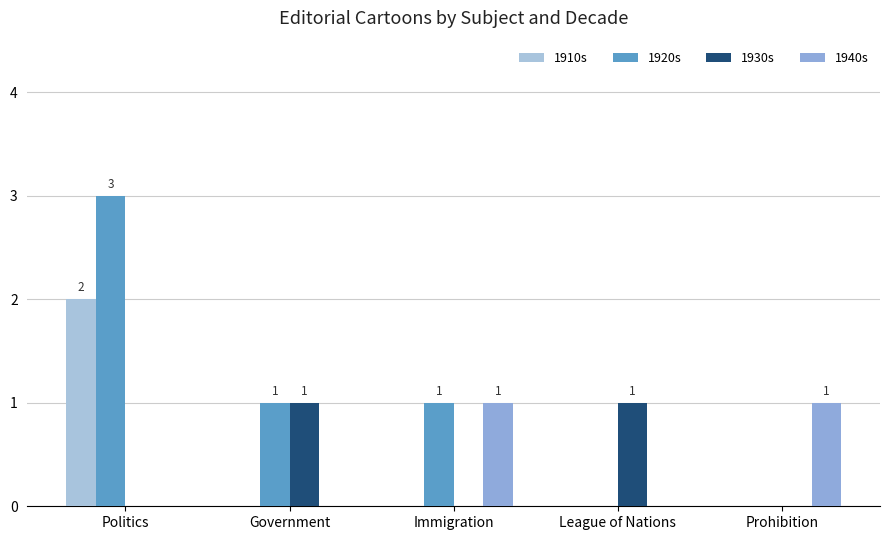

What is the label of the 2nd bar from the left?

Government